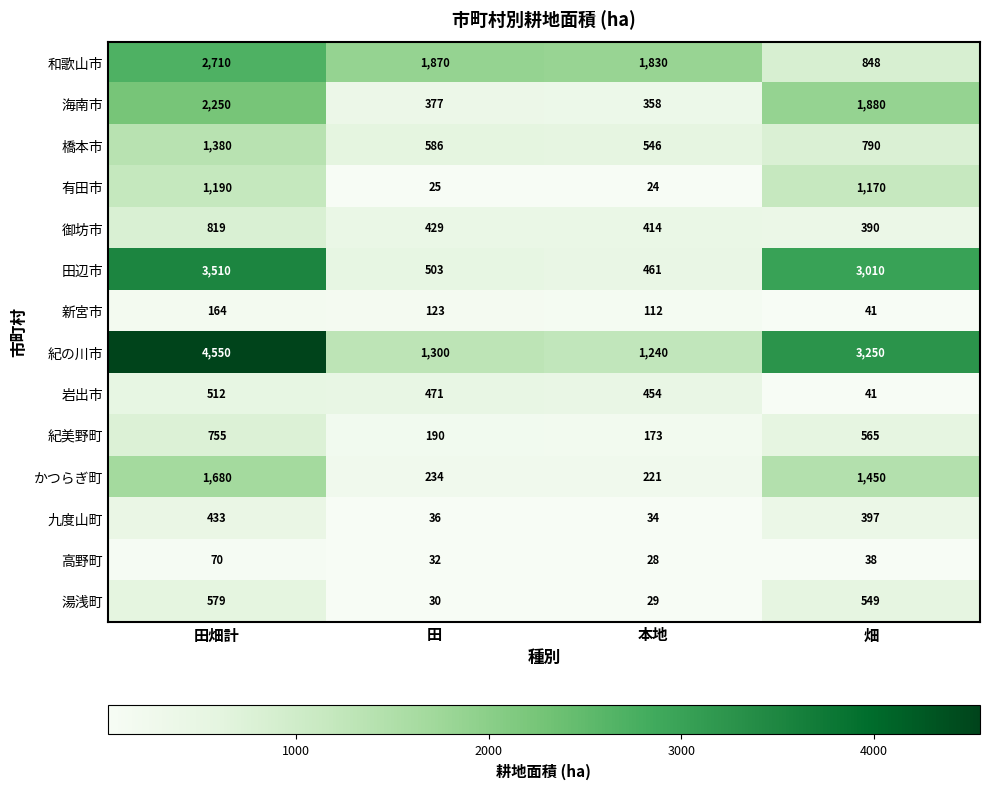

Which series has the widest spread of values?

紀の川市